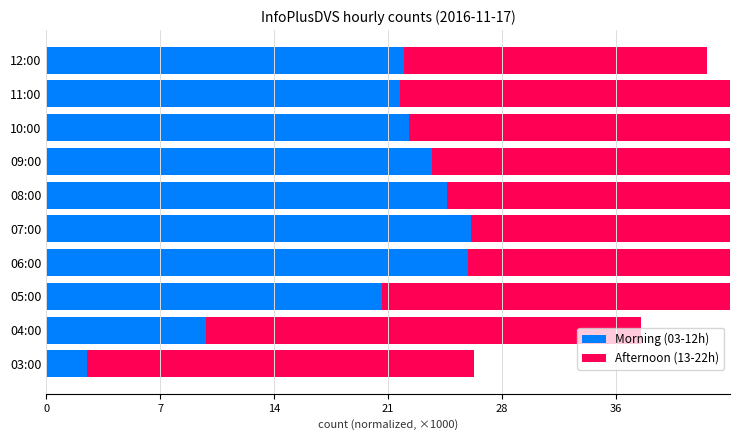

Which category has the lowest value in the Afternoon (13-22h) series?

12:00